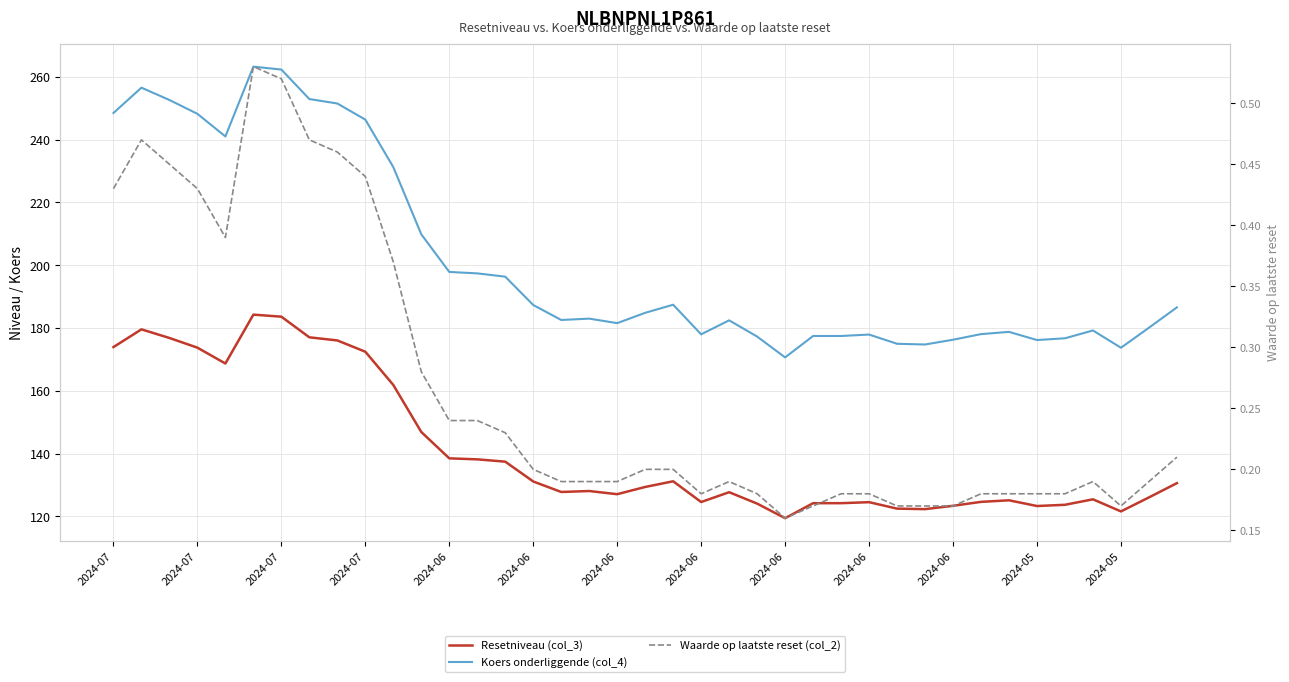

At which category does Waarde op laatste reset (col_2) reach its first local peak?

2024-07